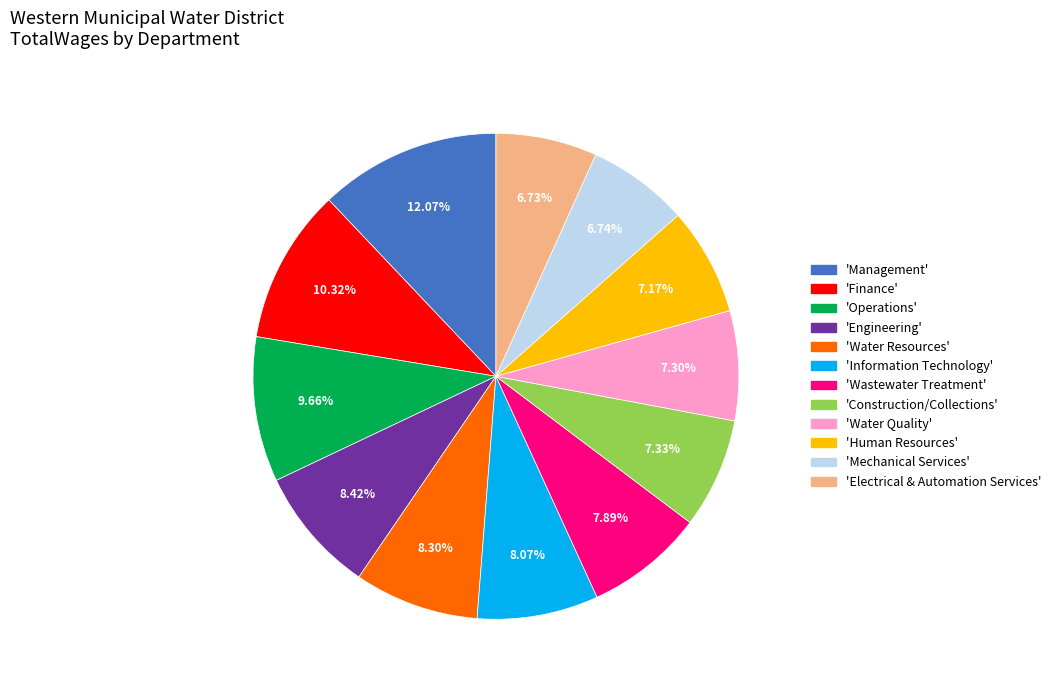

Is there any slice that represents more than half of the pie?

No